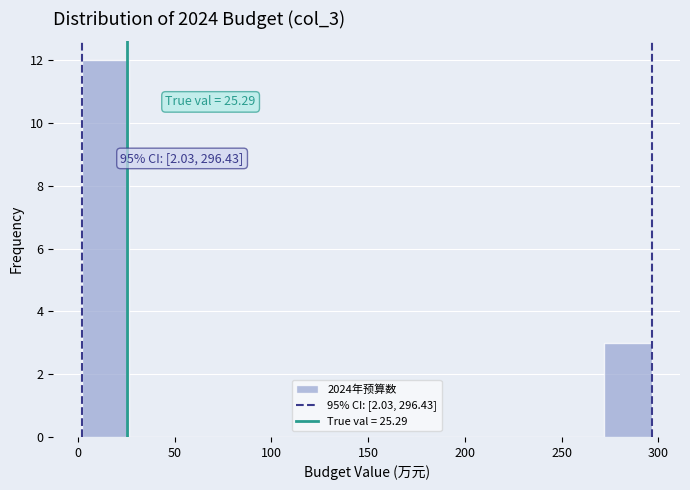

Which range on the x-axis has the tallest bar?

0 to 25